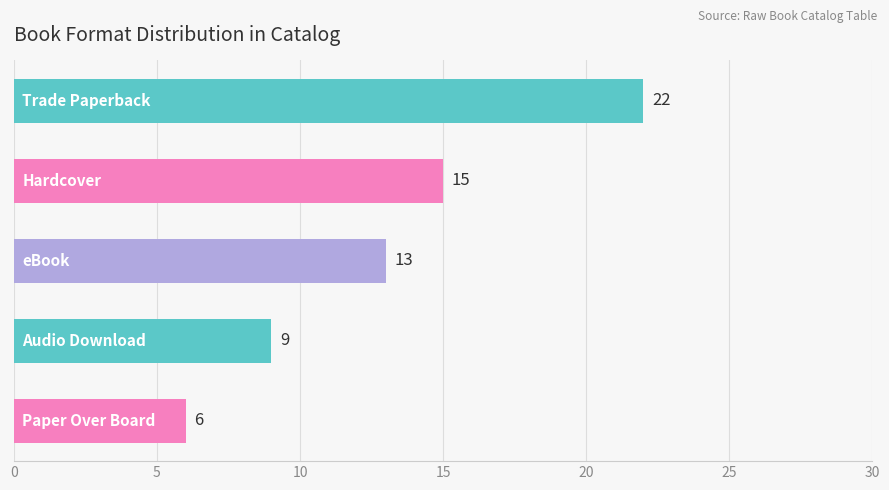

What is the minimum value shown in the chart?

6